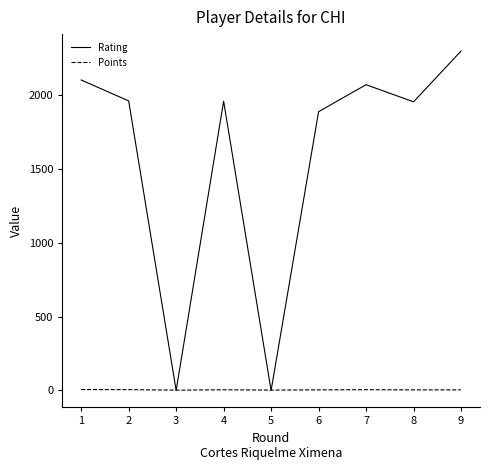

At which label does Rating first exceed 1961?

1